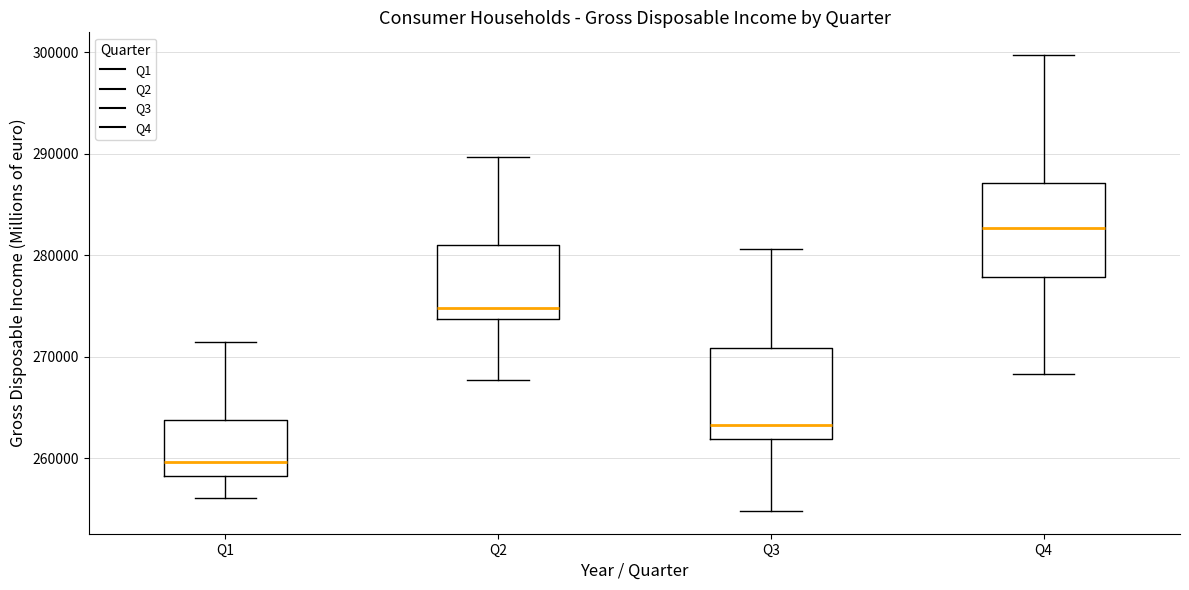

Which box's median line is the lowest?

Q1